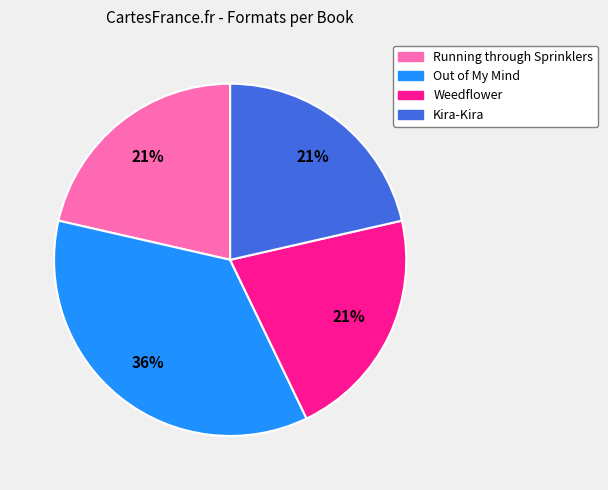

True or false: Kira-Kira accounts for 29% of the total.

False